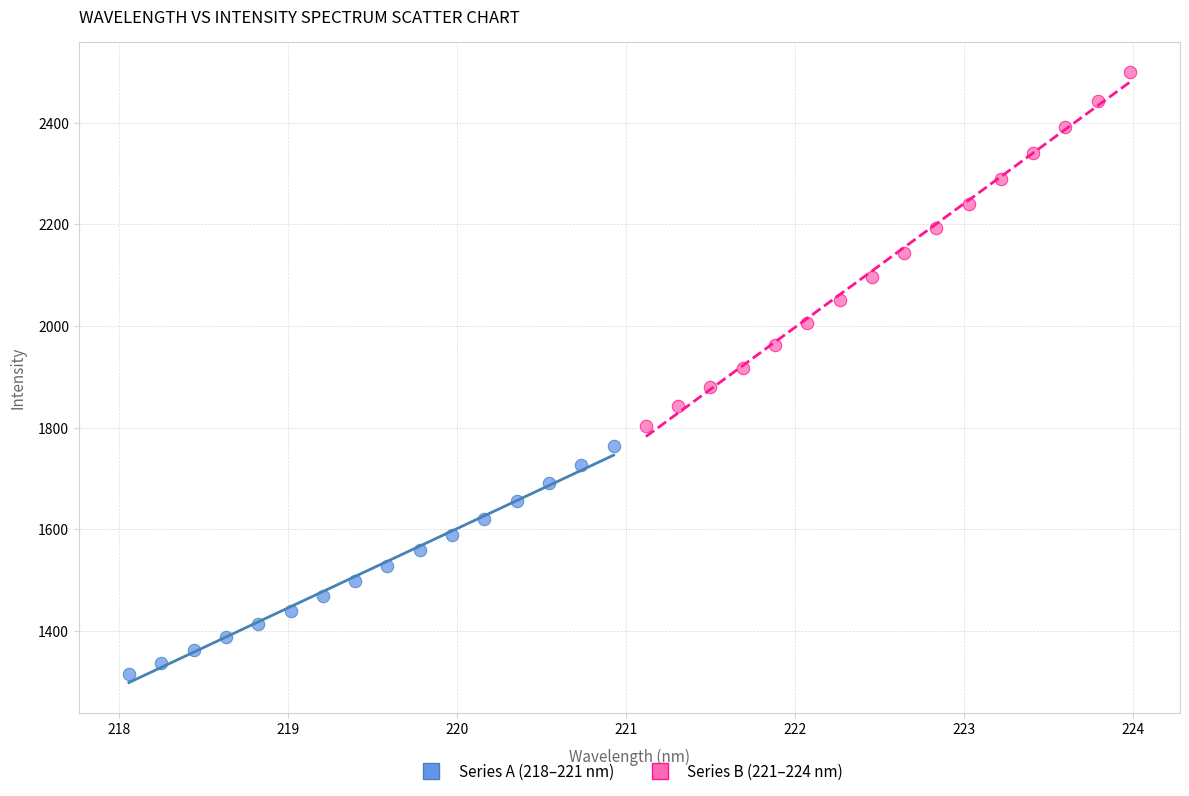

Which series reaches the minimum Y coordinate?

Series A (218–221 nm)